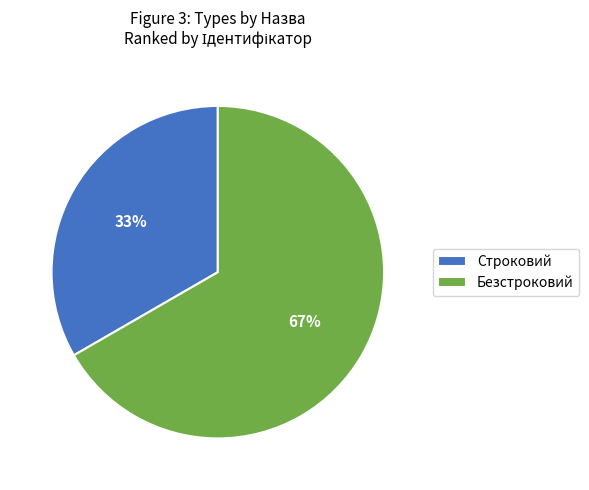

How many slices are in this pie chart?

2